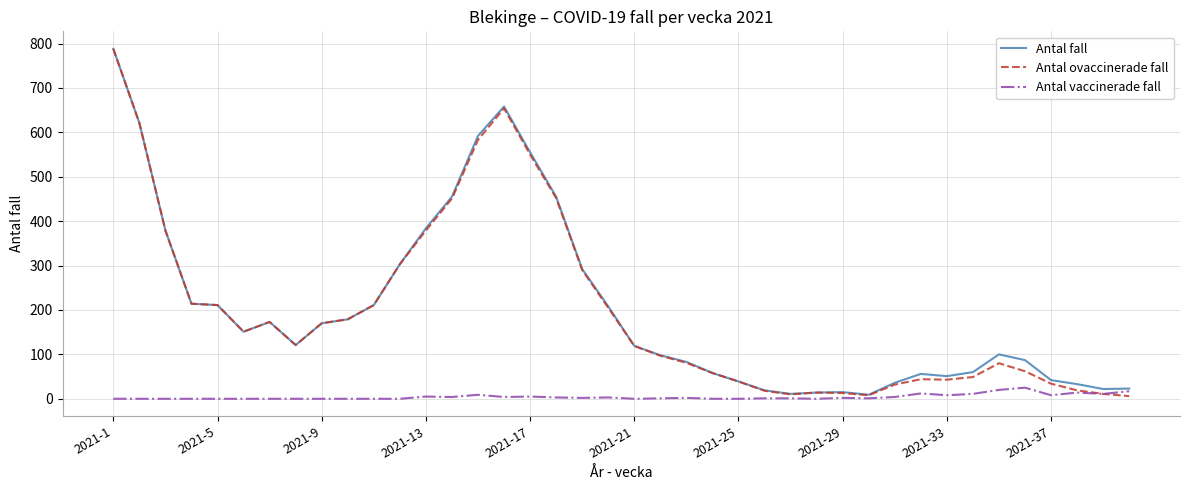

What is the average value of the Antal vaccinerade fall series?

4